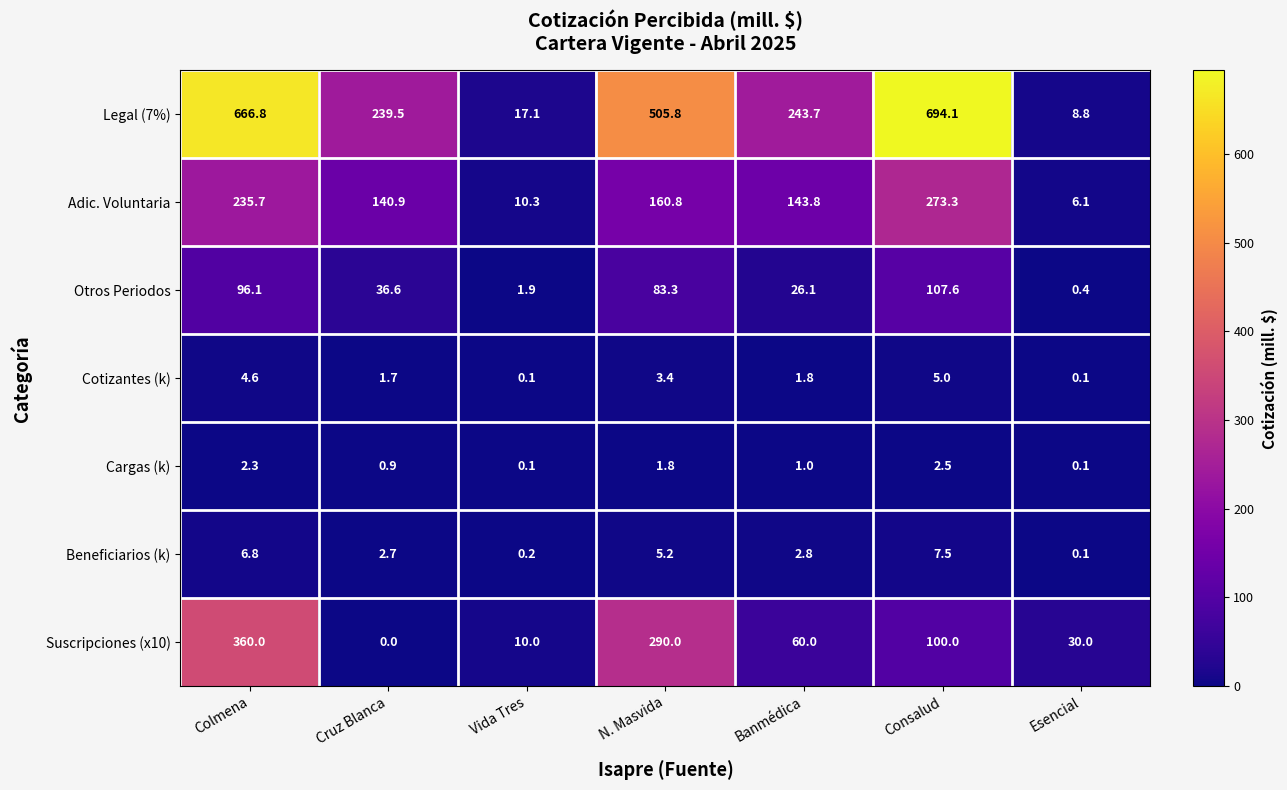

Is the value of Suscripciones (x10) at N. Masvida greater than the value of Otros Periodos at Colmena?

Yes